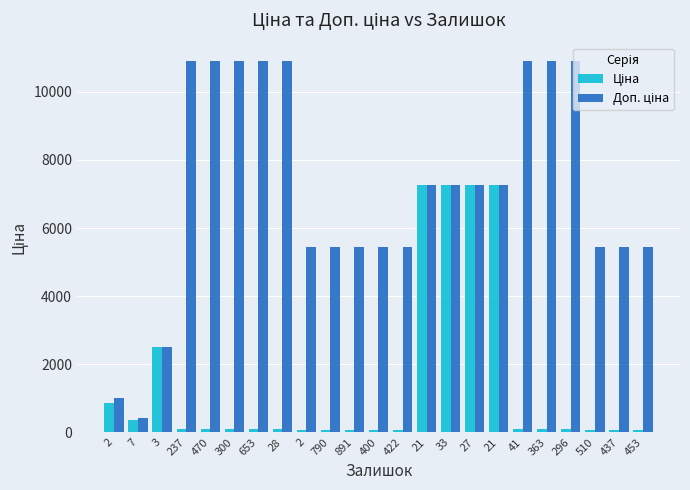

What is the difference between the maximum and minimum values in the Ціна series?

7204.4